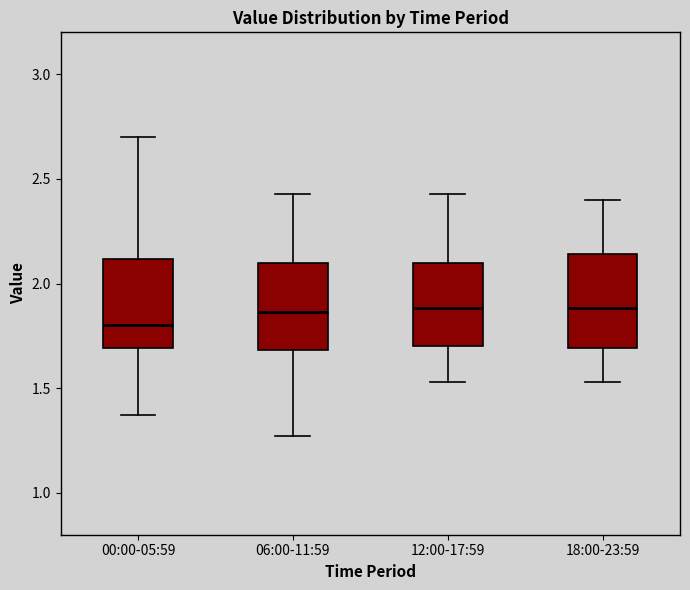

Where is the upper edge of the box for 00:00-05:59 on the y-axis? The values are not printed on the chart, so give them approximately, as read against the axis.

2.10